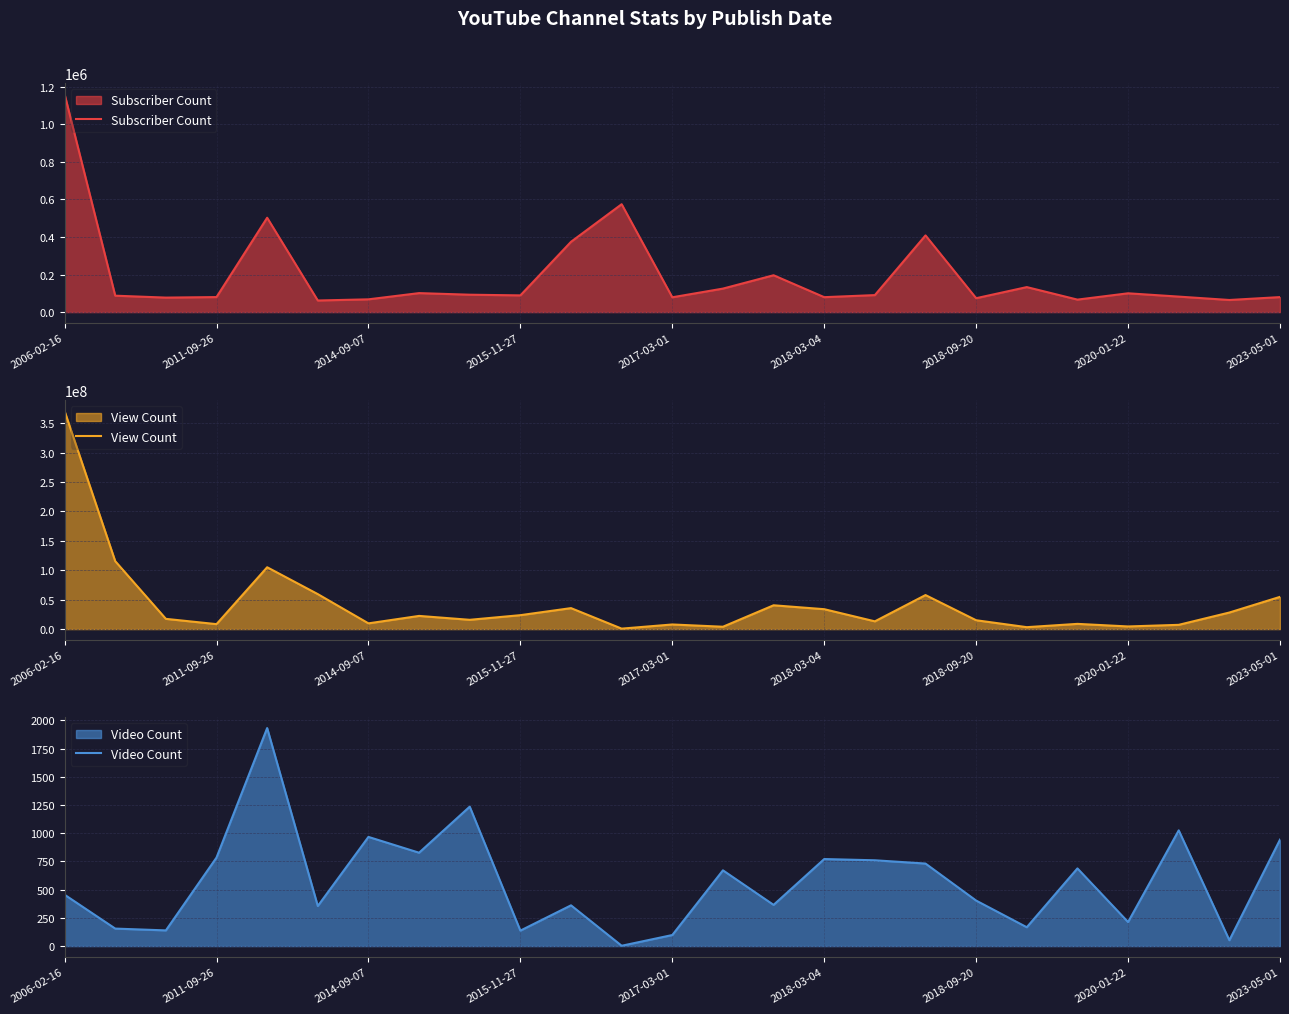

True or false: Subscriber Count has a value of 27181 at 2020-01-22.

False